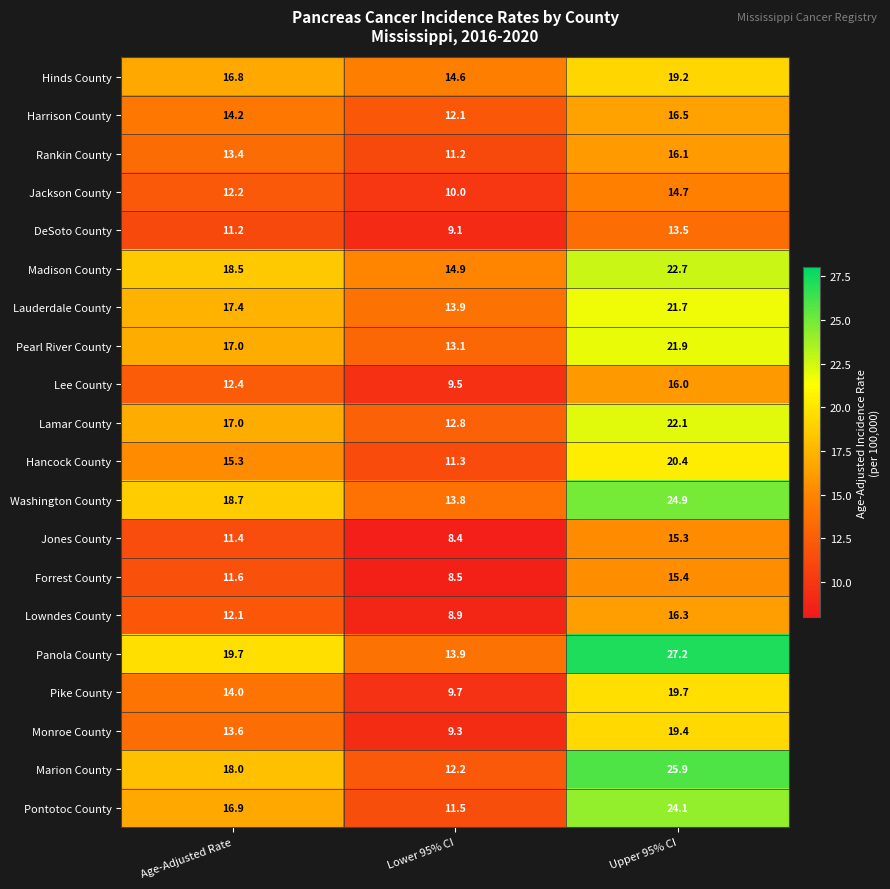

At which label is Panola County closest to 20?

Age-Adjusted Rate